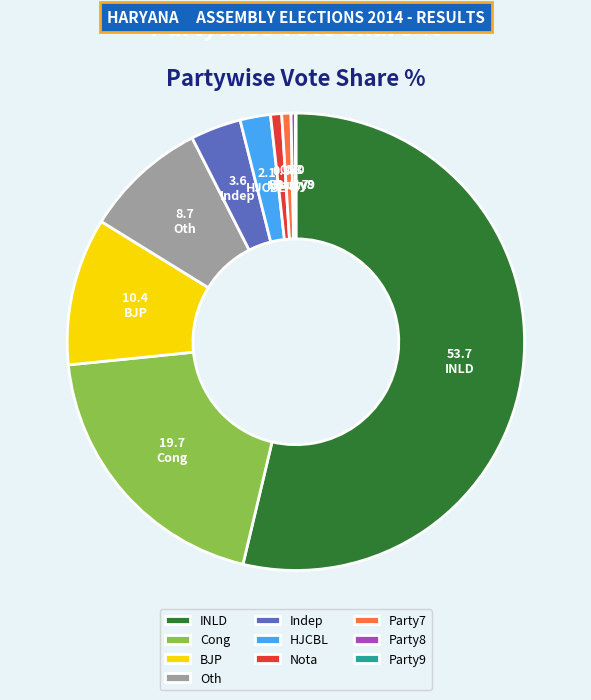

Does any single category account for the majority?

Yes